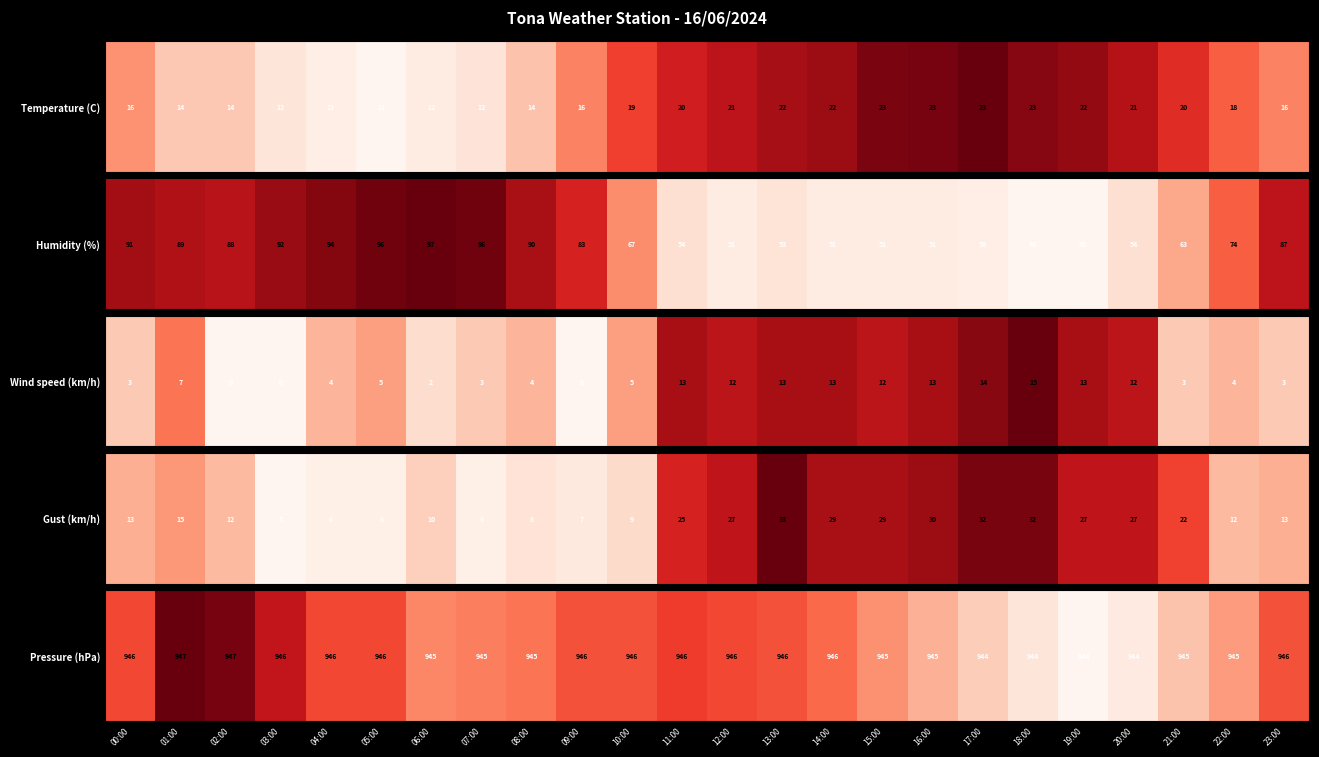

The value at 17:00 is 944.5. True or false?

True